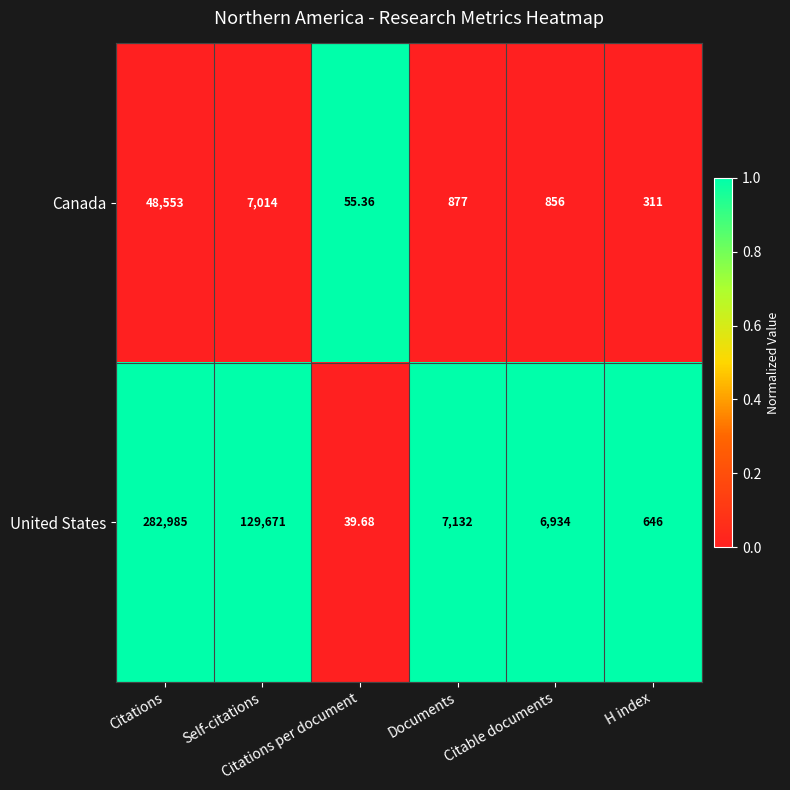

At which category does the chart reach its peak across all series?

Citations